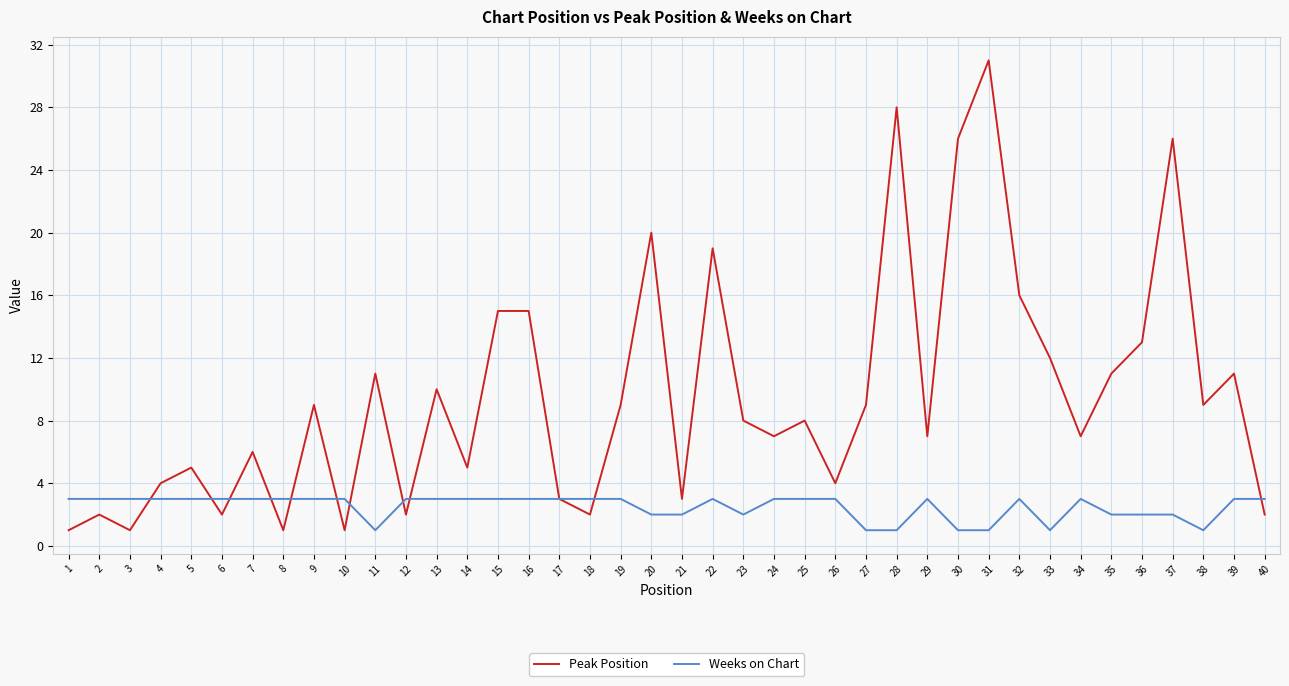

Which series has the largest total across all categories?

Peak Position